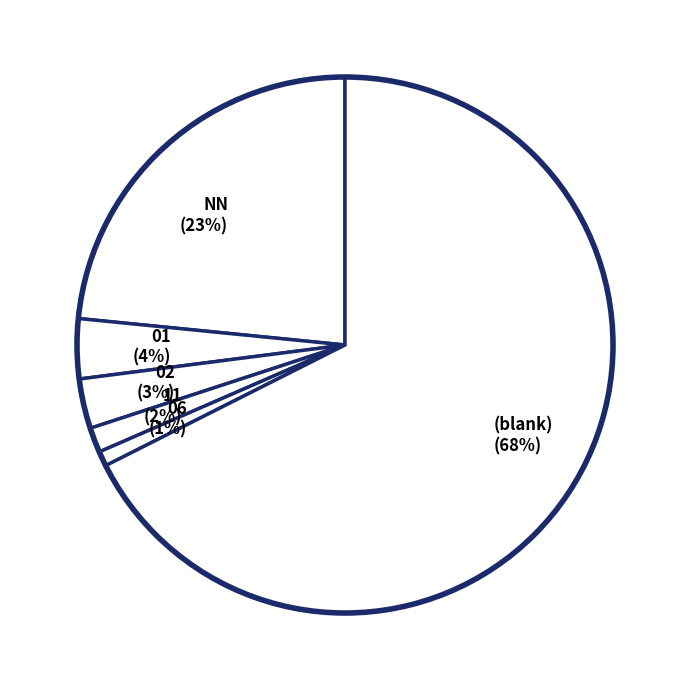

To the nearest percent, what is the average slice percentage?

17%